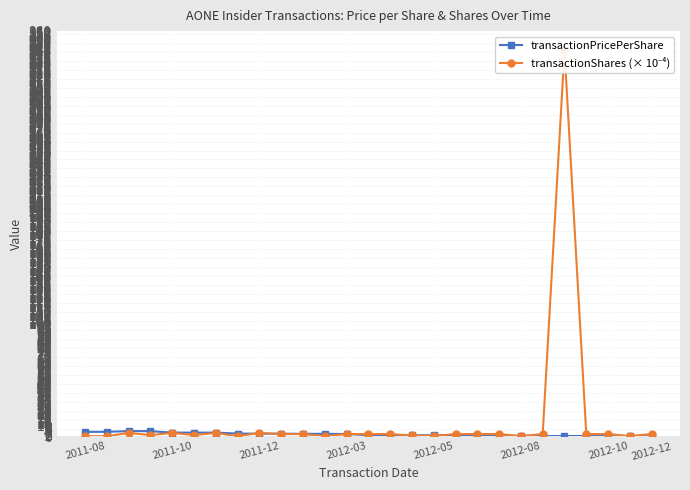

What is the difference between the maximum and minimum values in the transactionShares (× 10⁻⁴) series?

342.8